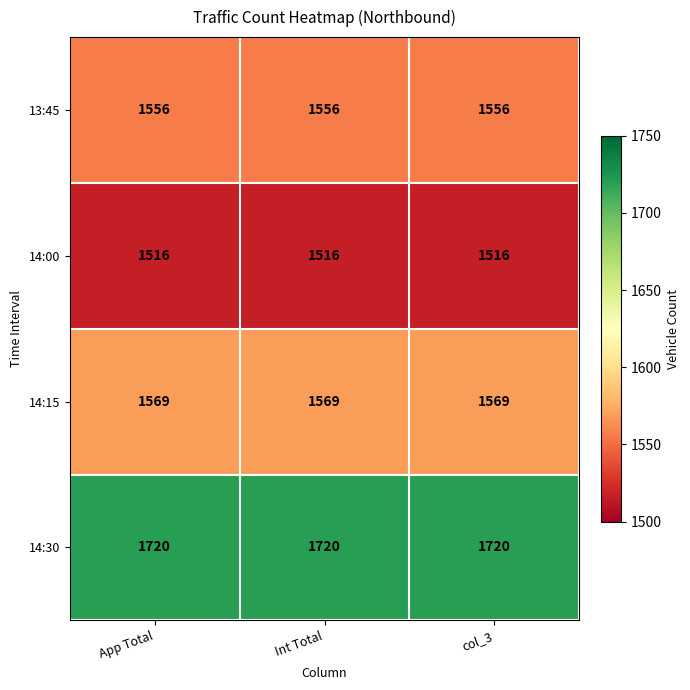

Rank the series by their maximum value, from highest to lowest.

14:30, 14:15, 13:45, 14:00